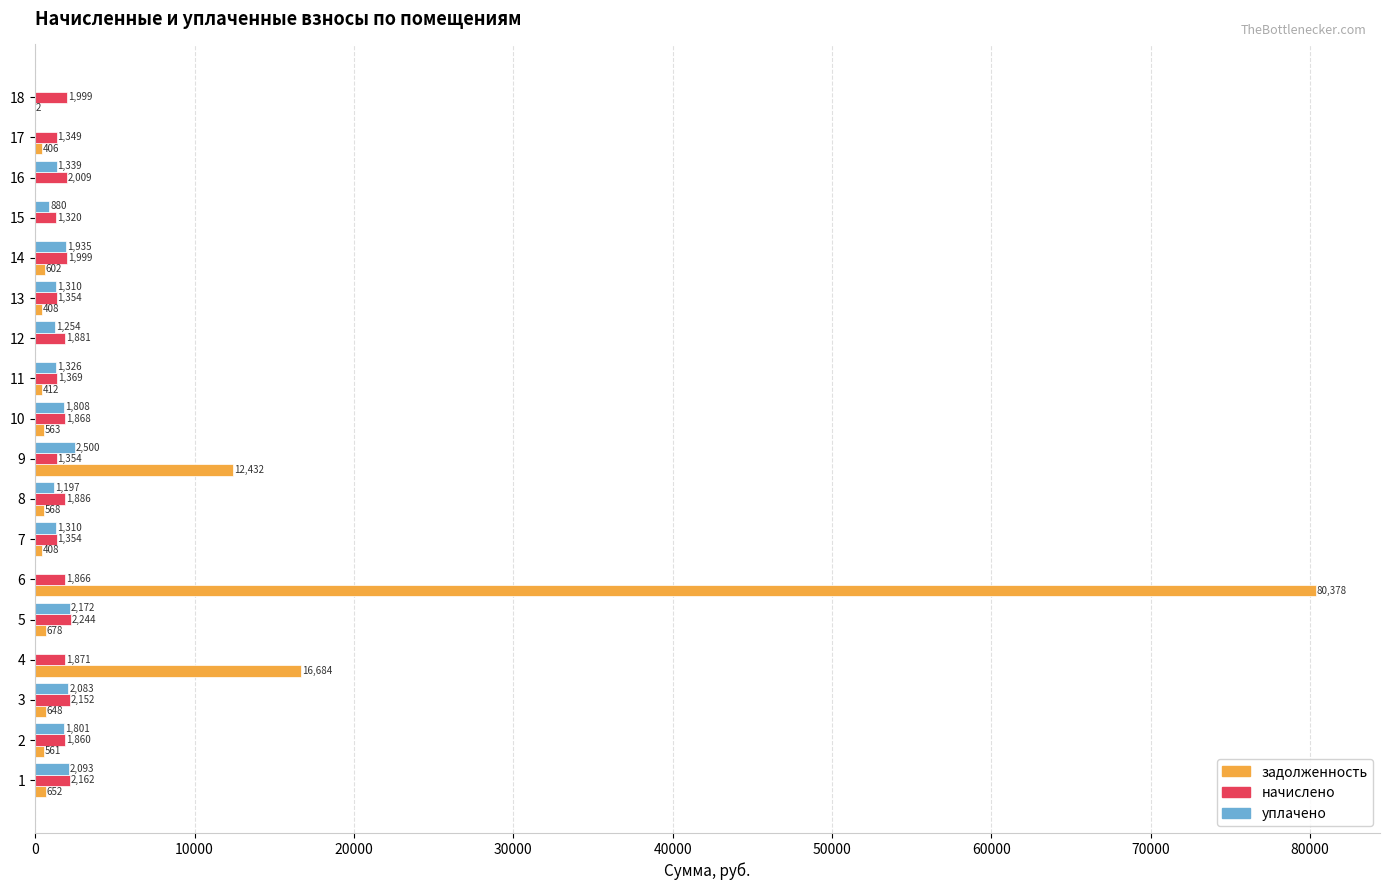

Where is уплачено nearest to the value 1250?

12